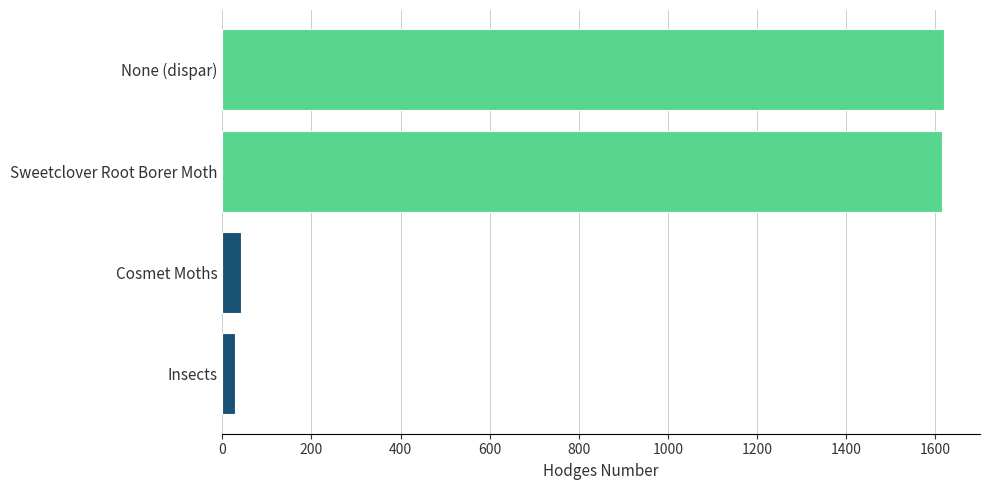

Which has a higher value, Insects or Sweetclover Root Borer Moth?

Sweetclover Root Borer Moth